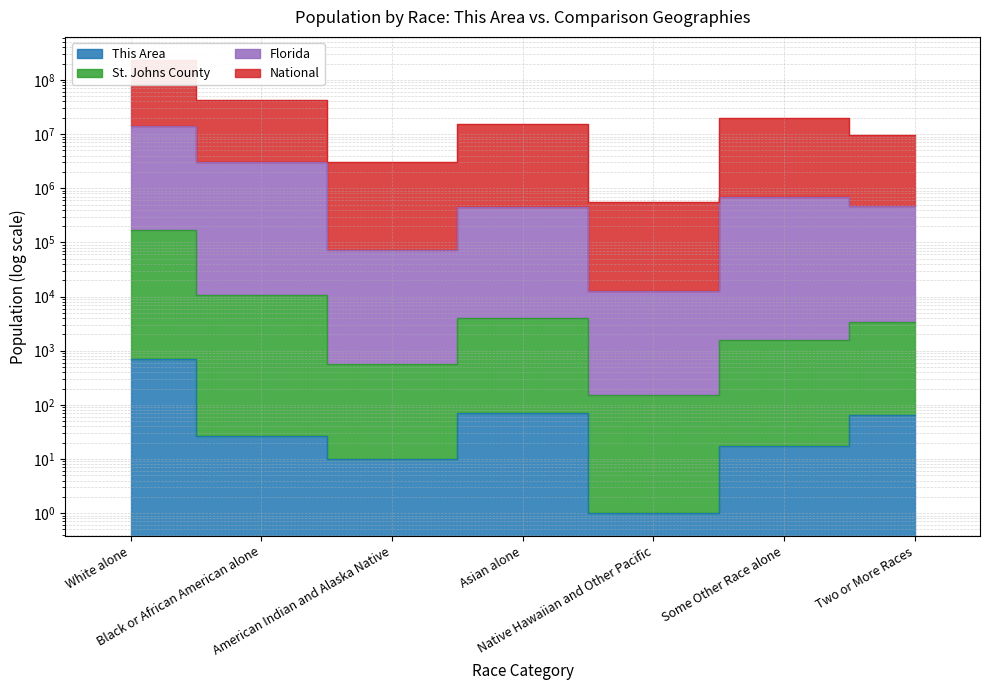

Reading left to right, extract all data points from this chart.

This Area: 691	26	10	70	1	17	65
St. Johns County: 170485	10710	561	3990	150	1593	3430
Florida: 14279647	3010572	72019	458811	12436	682737	476007
National: 237832912	41939891	3004267	15133063	552449	19790105	9485080